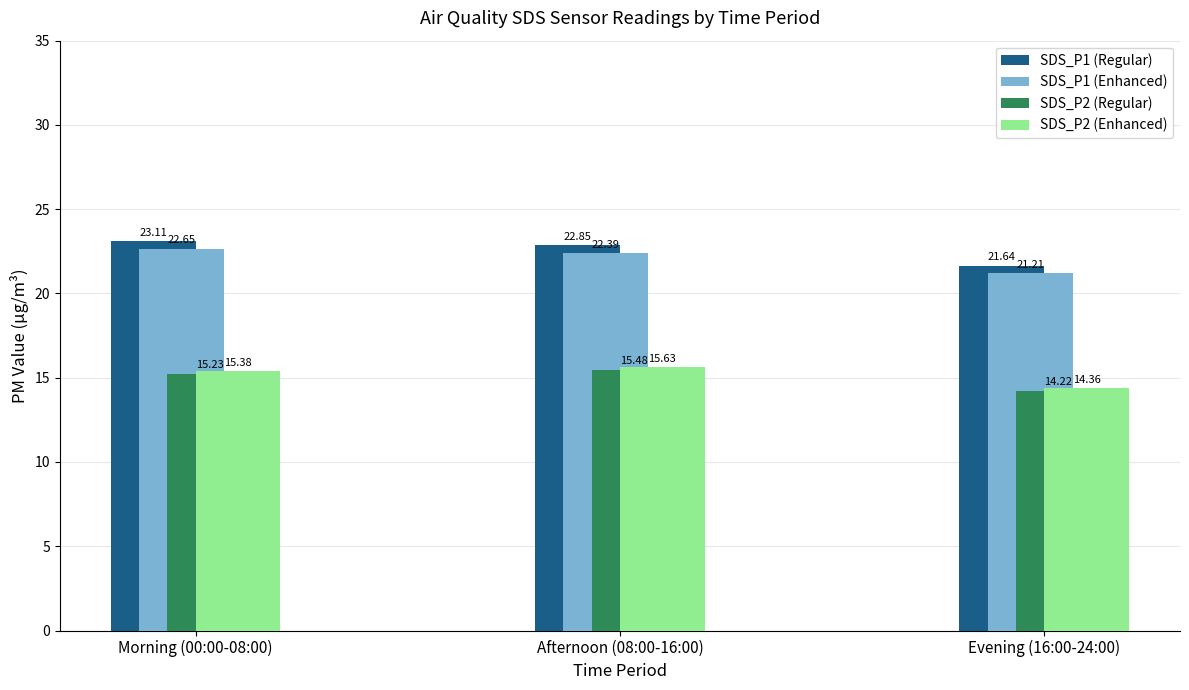

Count the SDS_P1 (Enhanced) values in the range 21 to 22.

1